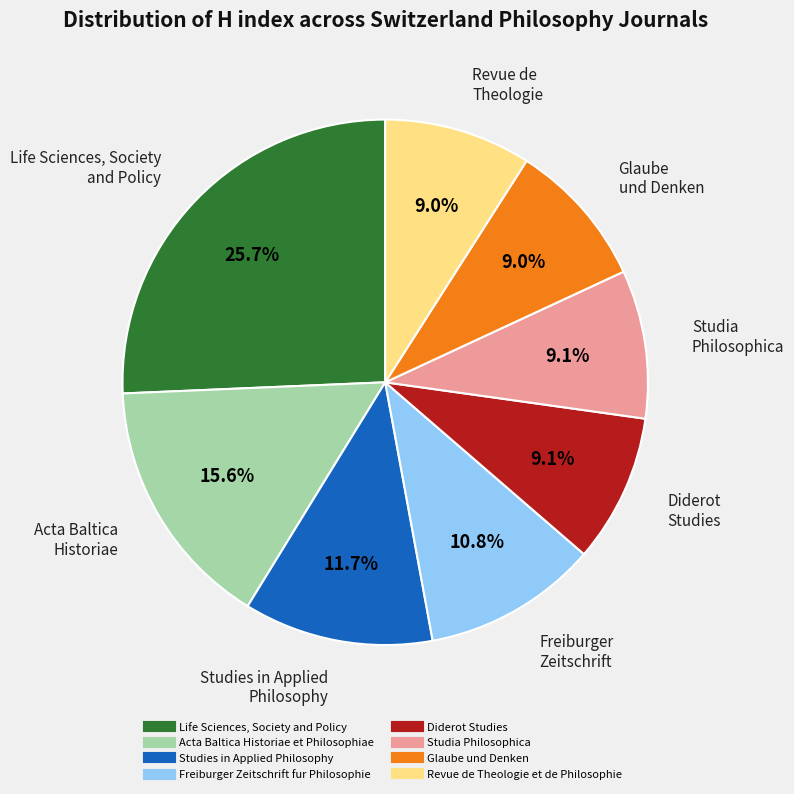

To the nearest percent, what is the combined percentage of Life Sciences, Society and Policy and Glaube und Denken?

35%